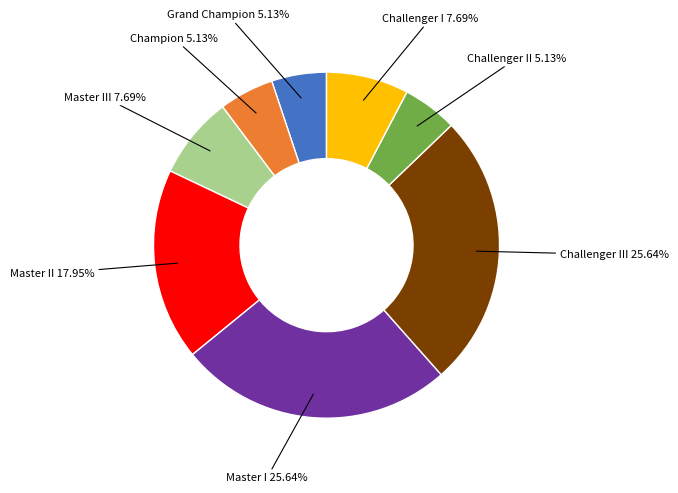

Is there a majority slice in this chart?

No